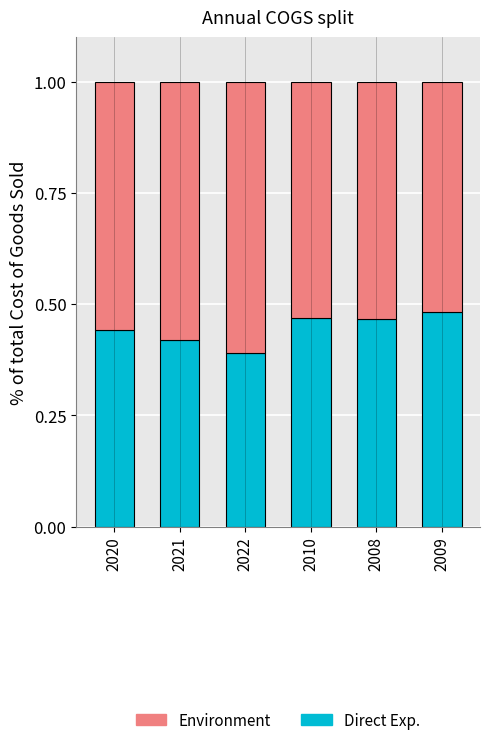

What is the total value across all series at 2008?

1.0